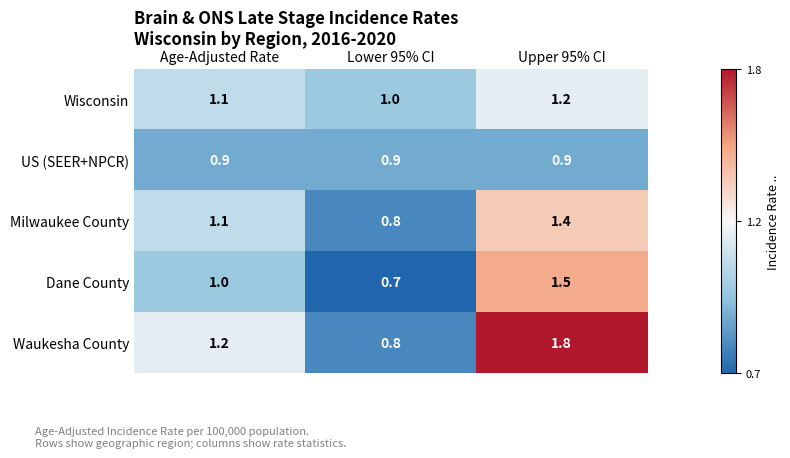

Between Age-Adjusted Rate and Upper 95% CI, which series saw the biggest shift?

Waukesha County